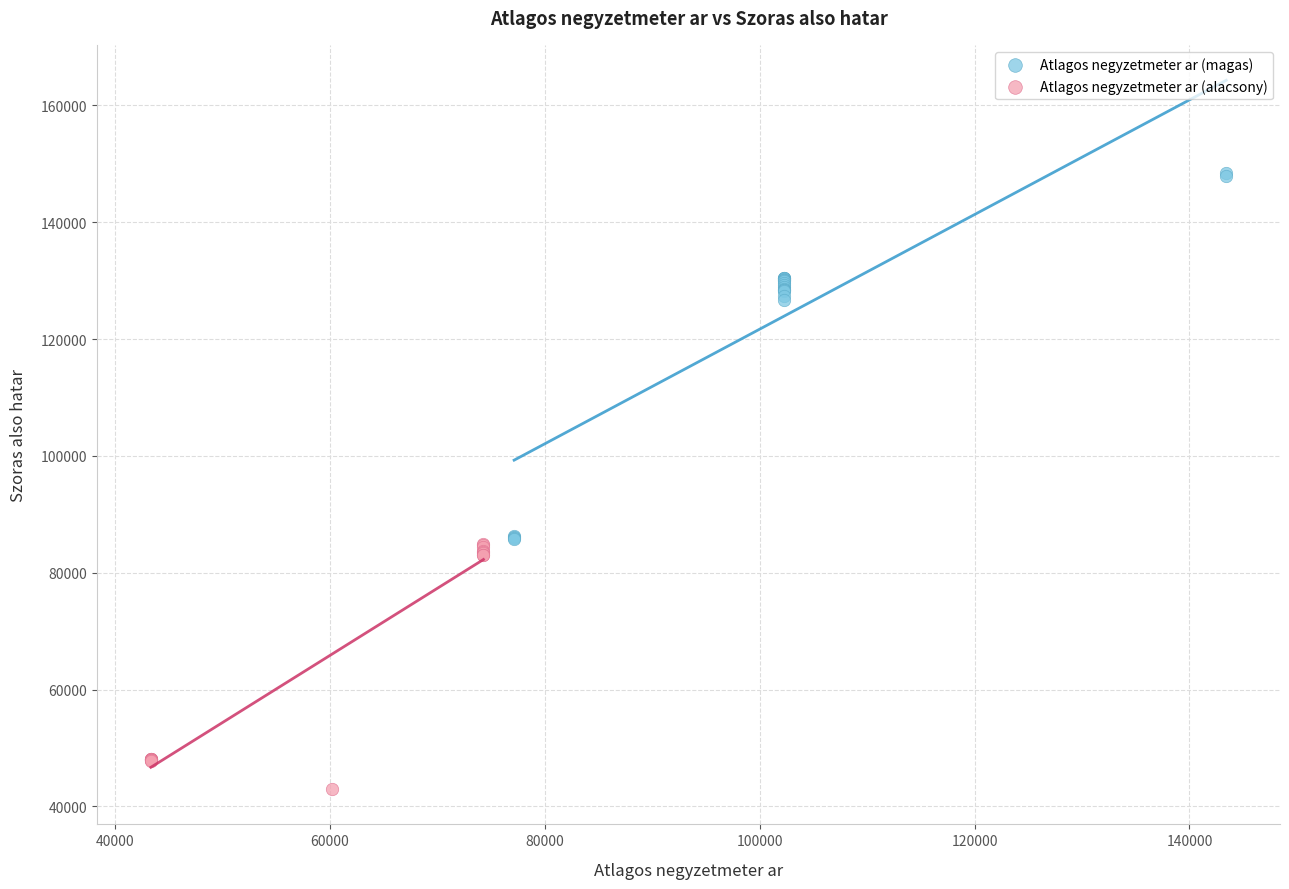

What are all the series names shown in the legend?

Atlagos negyzetmeter ar (magas), Atlagos negyzetmeter ar (alacsony)